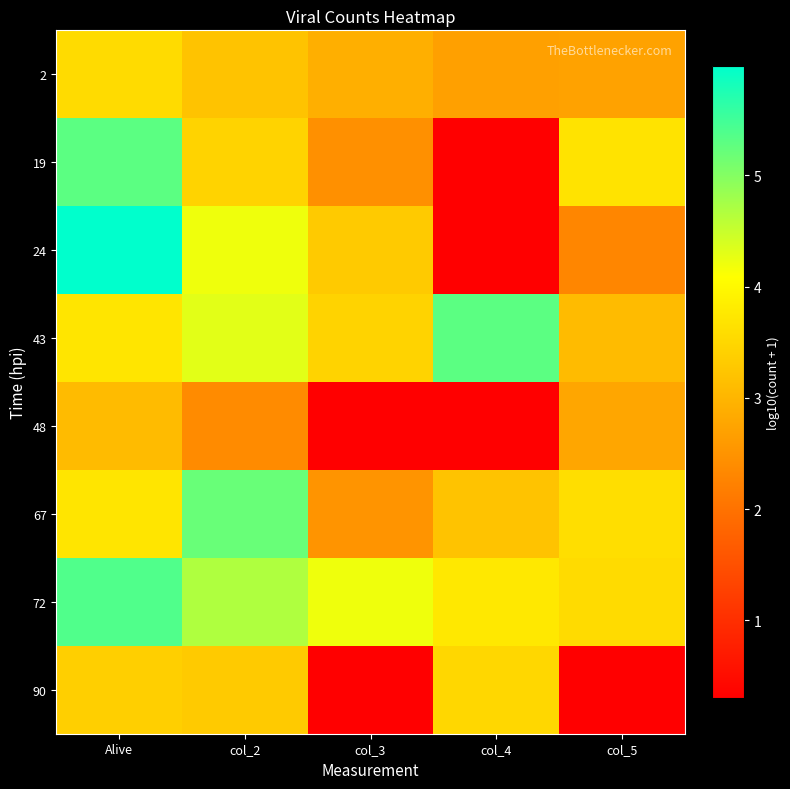

Rank the series by their maximum value, from highest to lowest.

24, 72, 19, 43, 67, 2, 90, 48